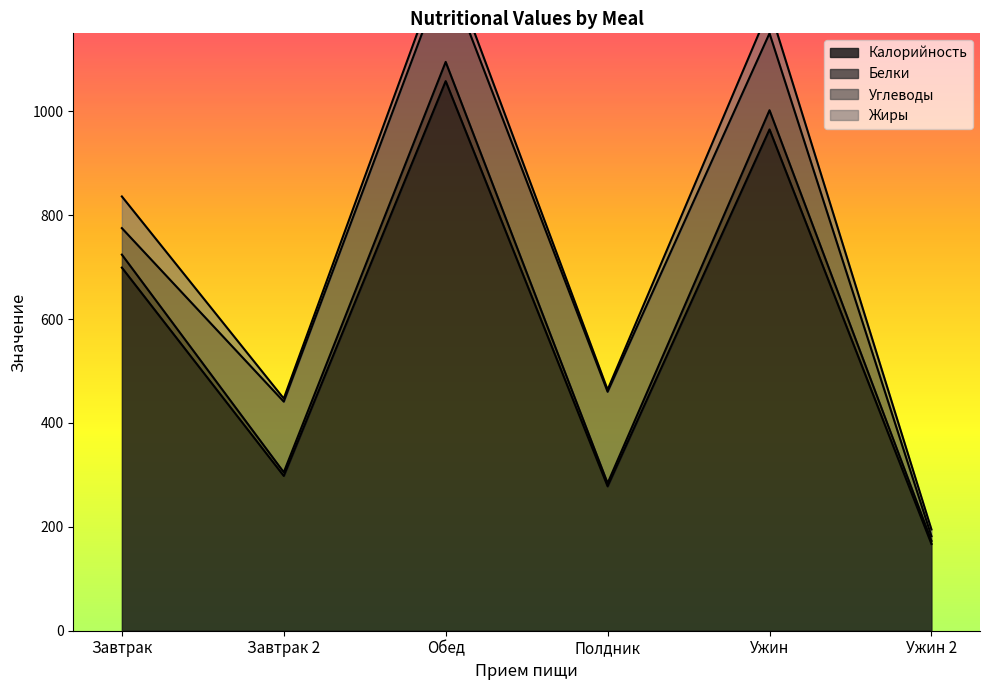

Count the number of categories in the chart.

6